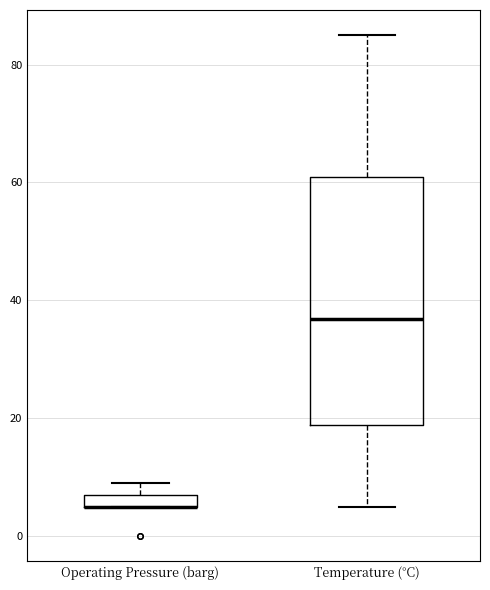

Which box is the tallest, from its lower edge to its upper edge?

Temperature (°C)